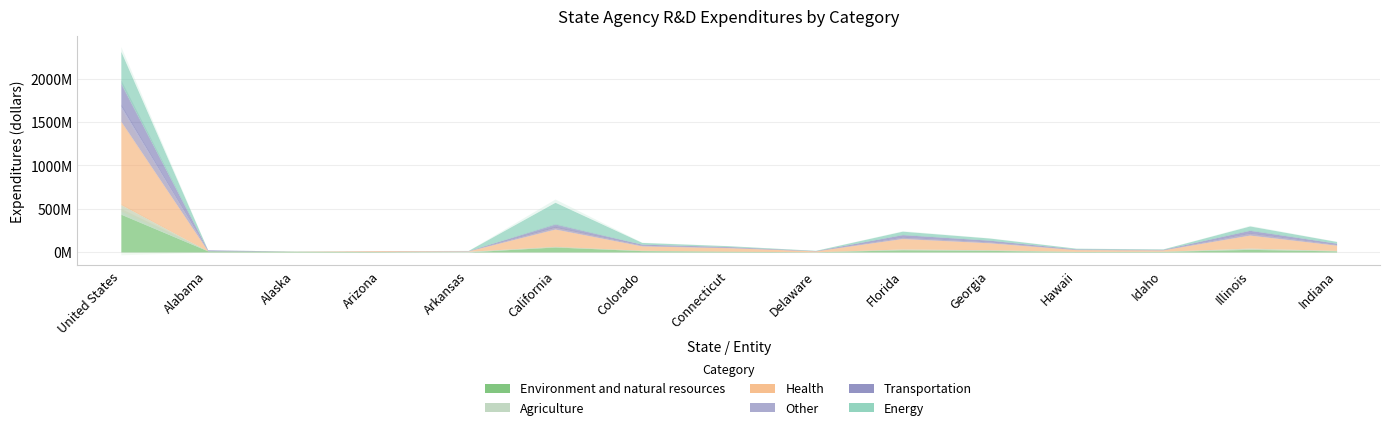

What is the average value of the Energy series?

53537652